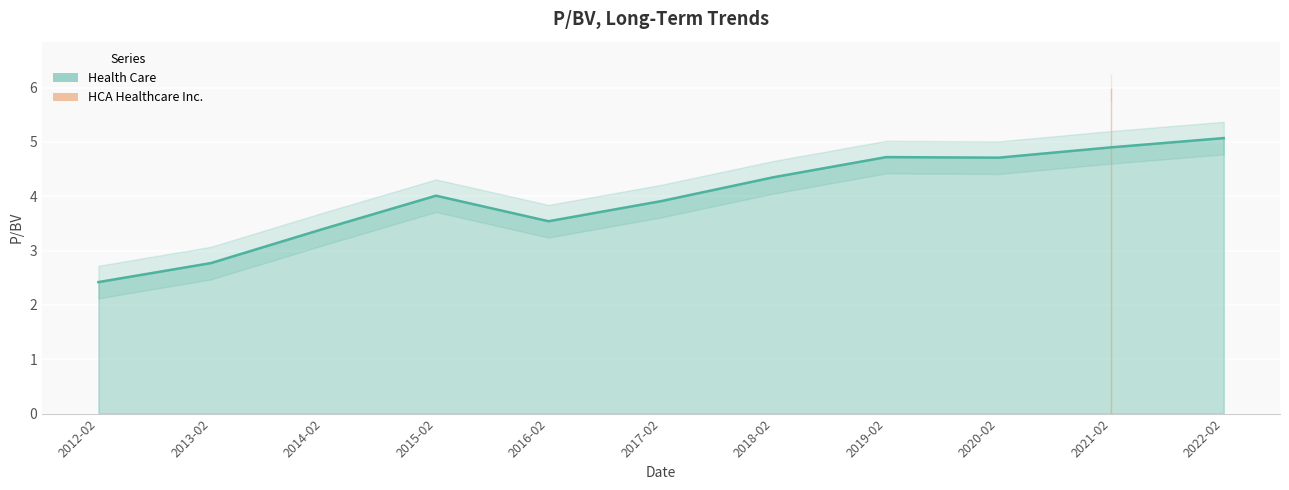

What is the greatest value displayed?

5.1